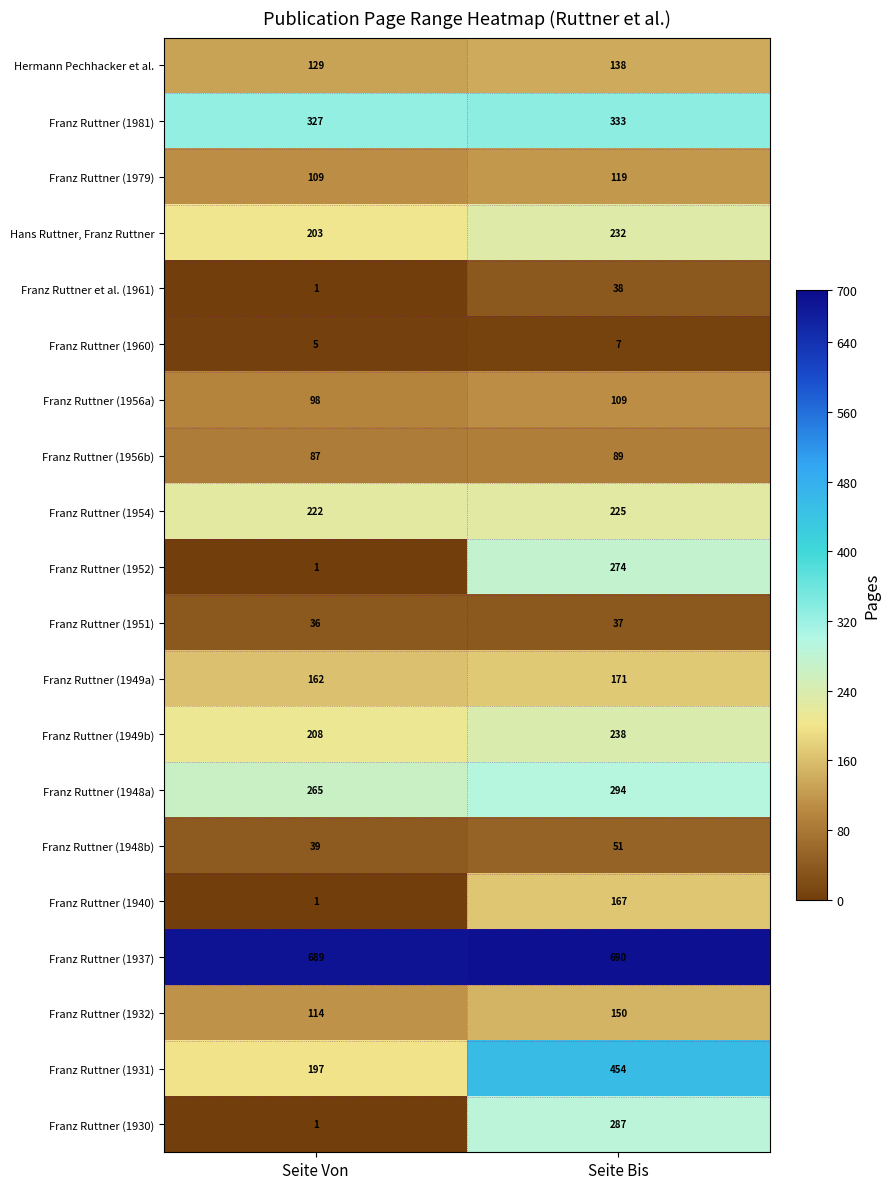

What is the sum of the Franz Ruttner (1949b) values at Seite Von and Seite Bis?

446